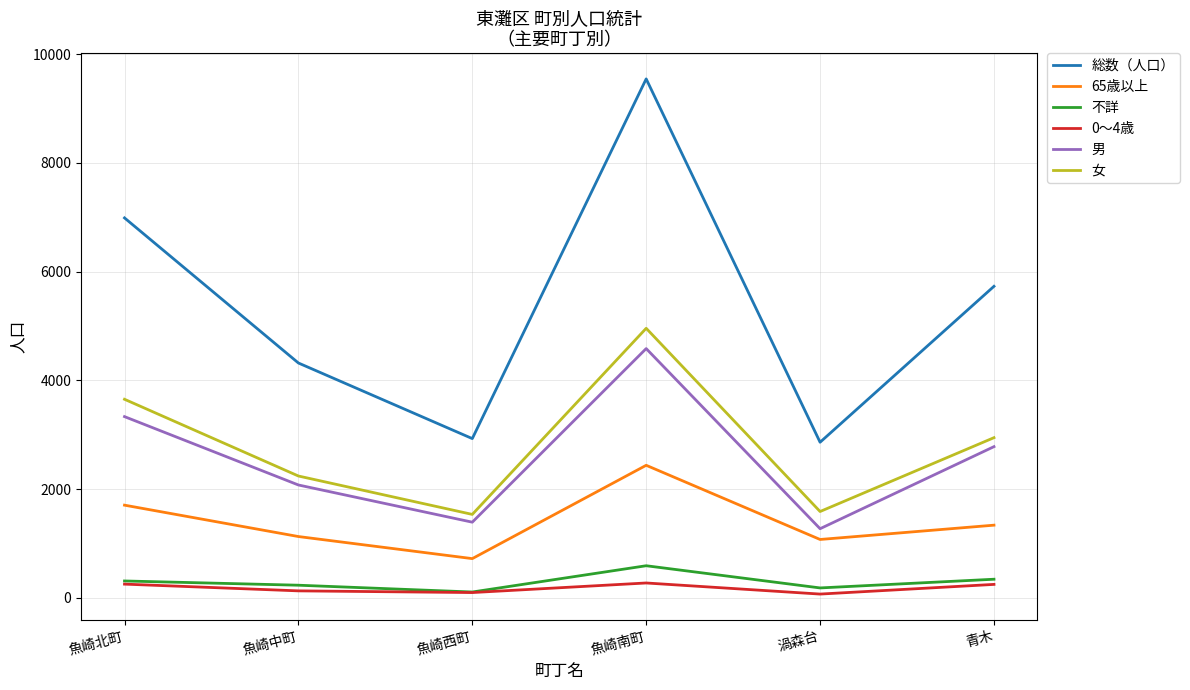

True or false: 男 and 0～4歳 cross at least once.

False